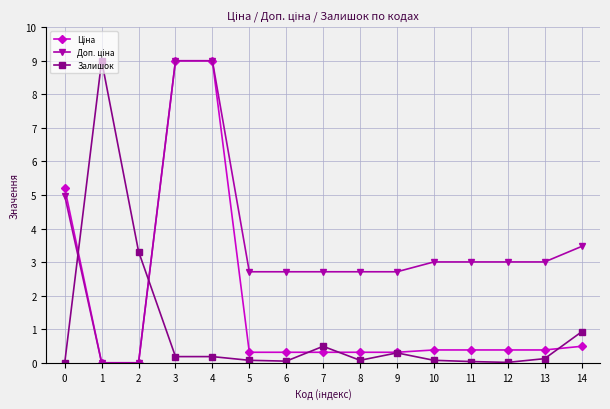

What is the maximum value shown in the chart?

9.0